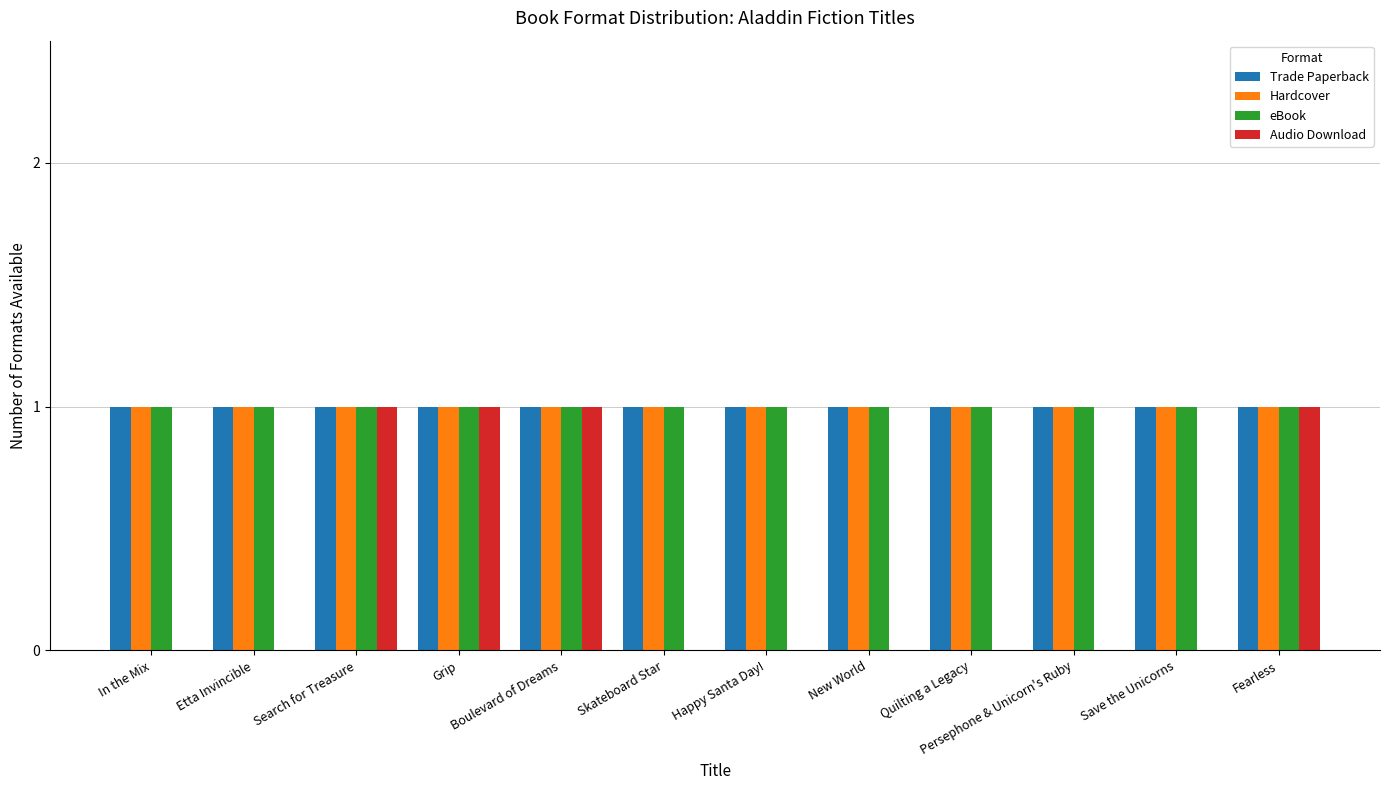

What is the sum of all eBook values?

12